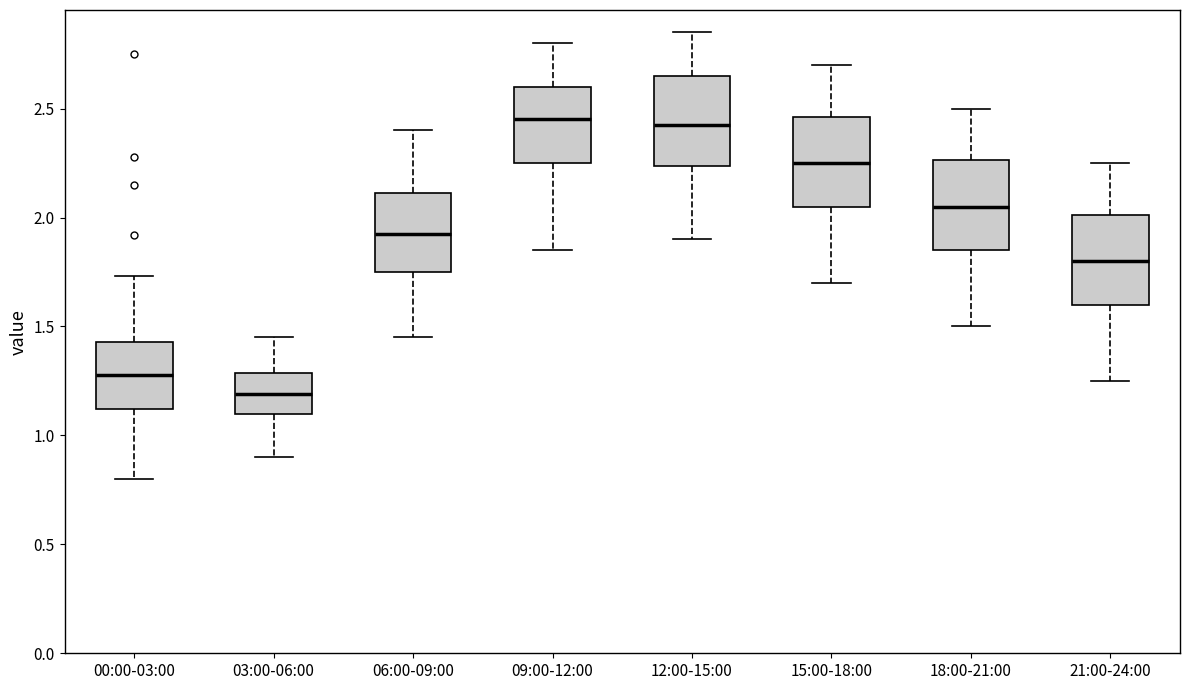

Reading left to right, transcribe this box plot: for each box, give where its median line is, the range the box spans, and where its two whiskers end, as read against the y-axis. The values are not printed on the chart, so give them approximately, as read against the axis.

00:00-03:00: median 1.30, box 1.10 to 1.45, whiskers 0.80 to 1.75
03:00-06:00: median 1.20, box 1.10 to 1.30, whiskers 0.90 to 1.45
06:00-09:00: median 1.95, box 1.75 to 2.10, whiskers 1.45 to 2.40
09:00-12:00: median 2.45, box 2.25 to 2.60, whiskers 1.85 to 2.80
12:00-15:00: median 2.45, box 2.25 to 2.65, whiskers 1.90 to 2.85
15:00-18:00: median 2.25, box 2.05 to 2.45, whiskers 1.70 to 2.70
18:00-21:00: median 2.05, box 1.85 to 2.25, whiskers 1.50 to 2.50
21:00-24:00: median 1.80, box 1.60 to 2.00, whiskers 1.25 to 2.25